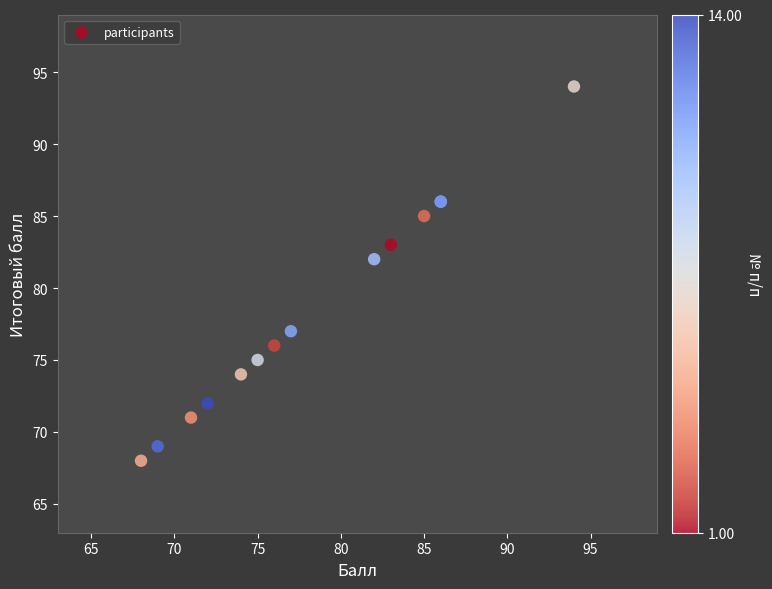

What Y value in the scatter plot is closest to 81?

82